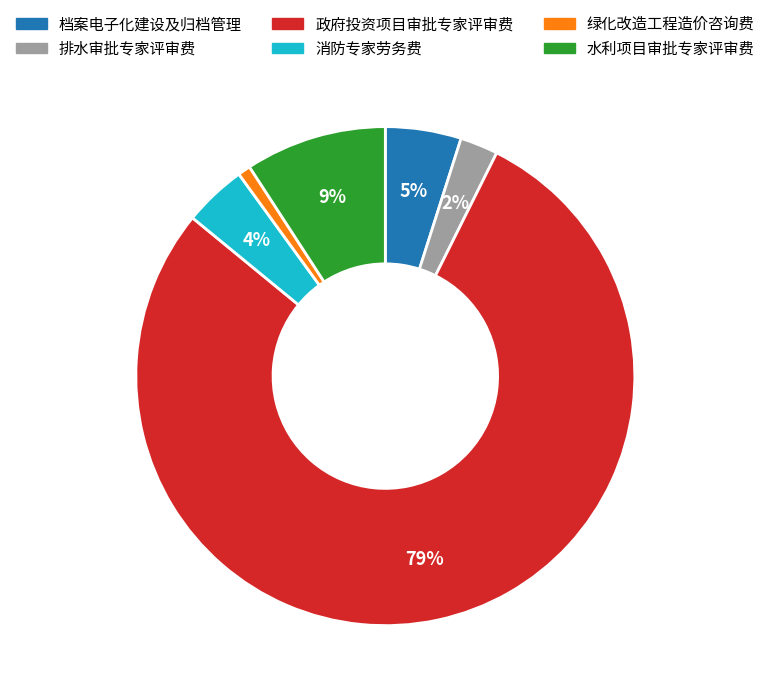

Is there any slice that represents more than half of the pie?

Yes